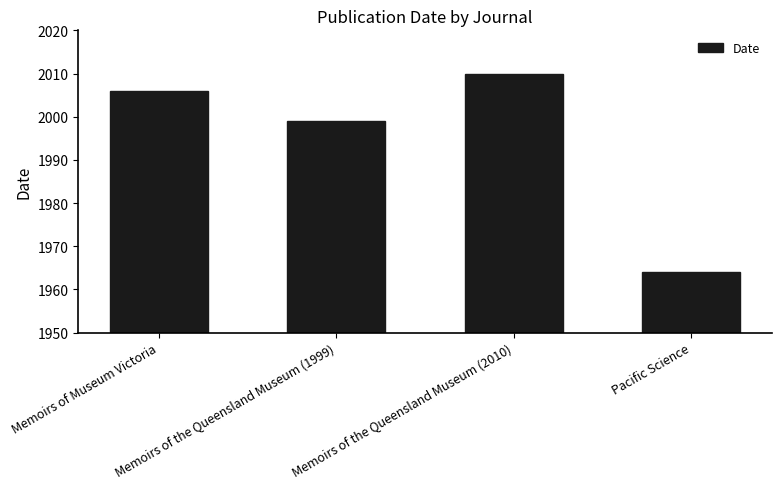

What is the change in value from Memoirs of Museum Victoria to Memoirs of the Queensland Museum (1999)?

-7